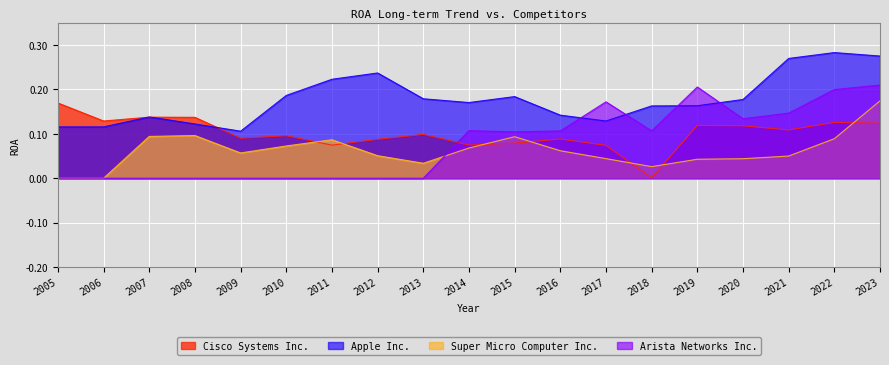

After their last crossing, which series has the higher values: Cisco Systems Inc. or Super Micro Computer Inc.?

Super Micro Computer Inc.